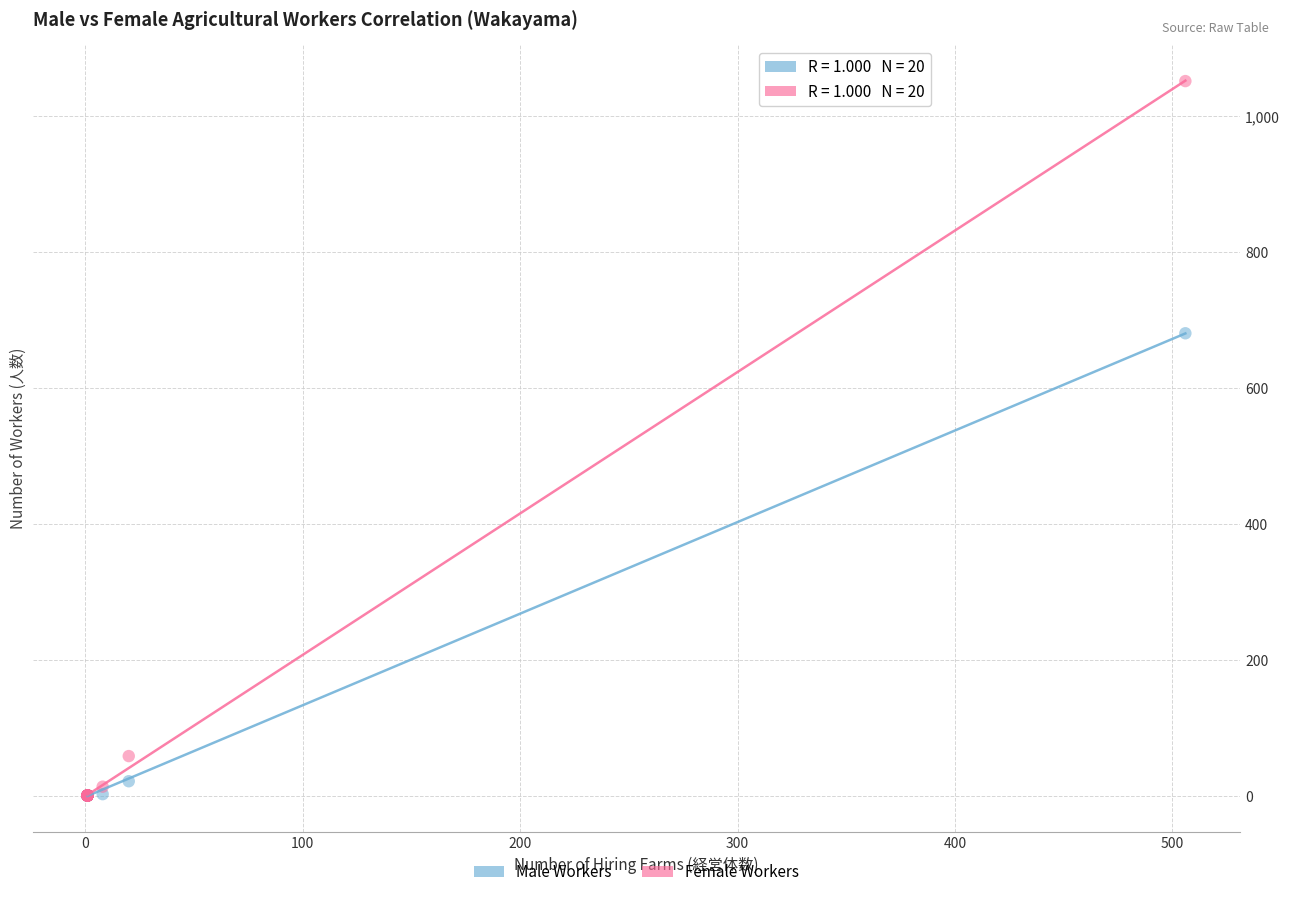

Across all series, what Y value is closest to 526?

681